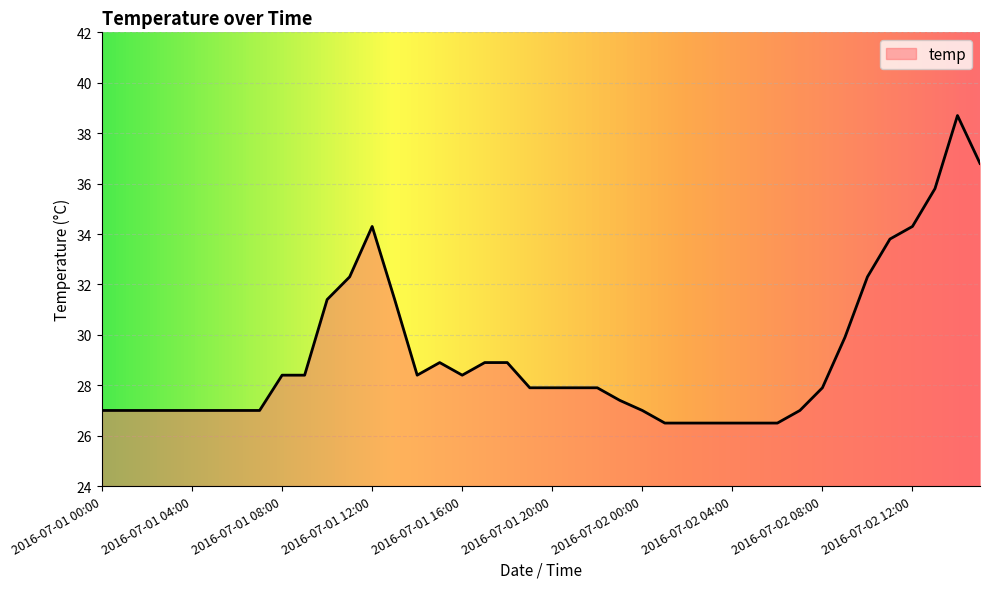

What is the difference between the maximum and minimum values?

12.2